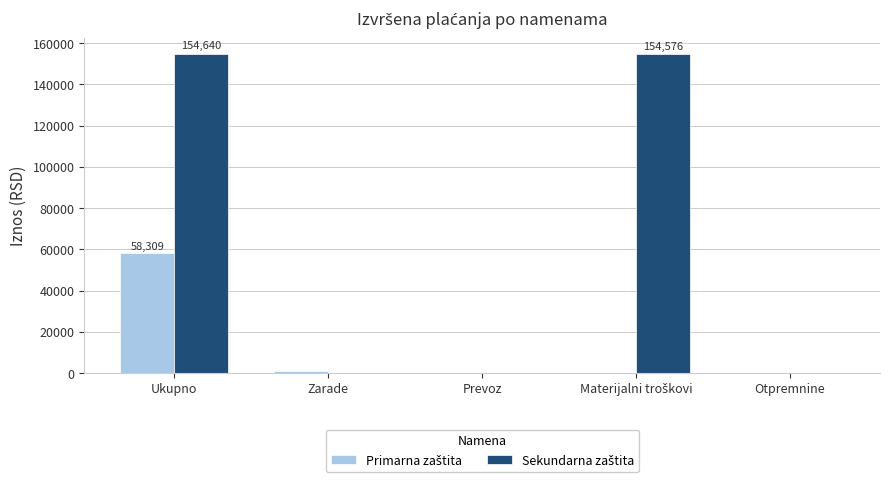

At which category is the sum across all series the highest?

Ukupno